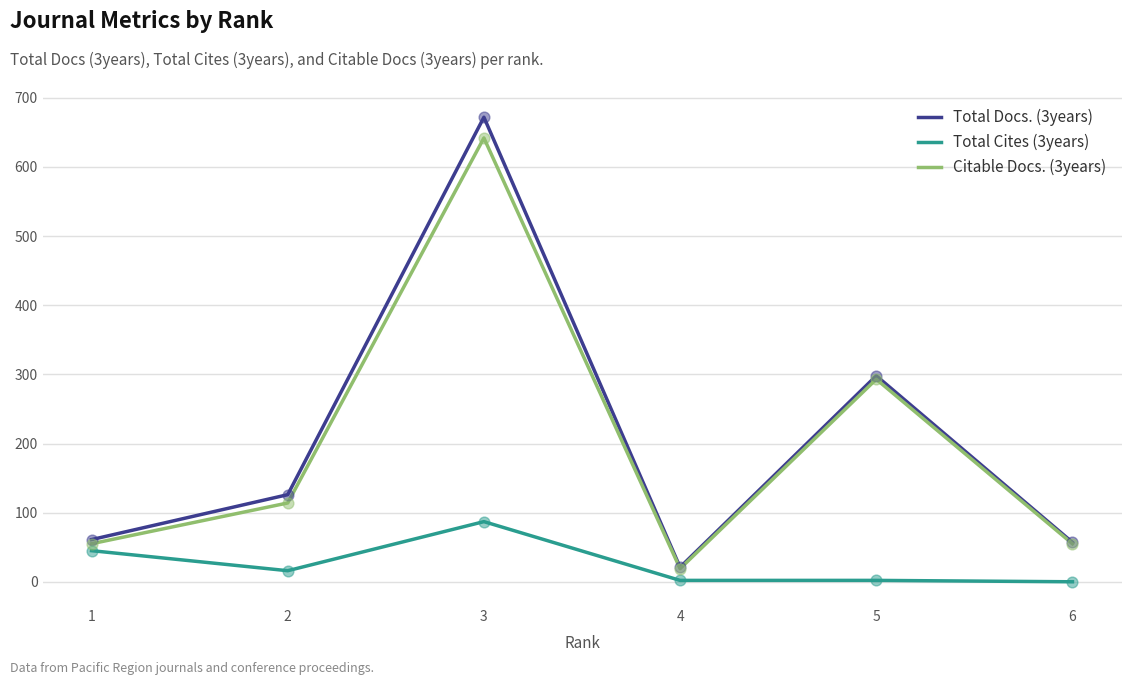

At how many categories does at least one series exceed 76?

3